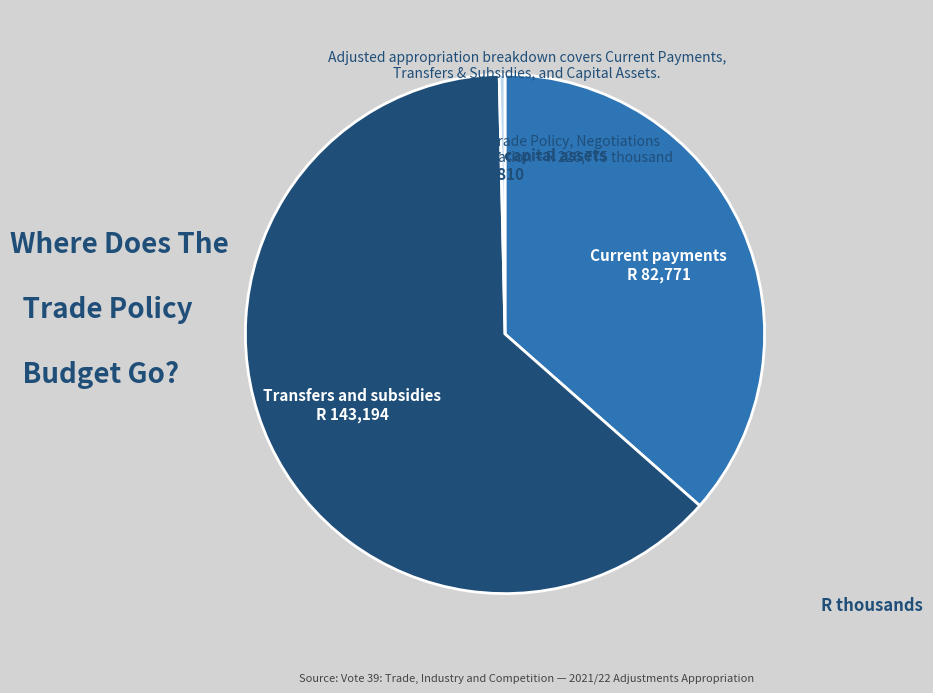

Which slice is the smallest?

Payments for capital assets